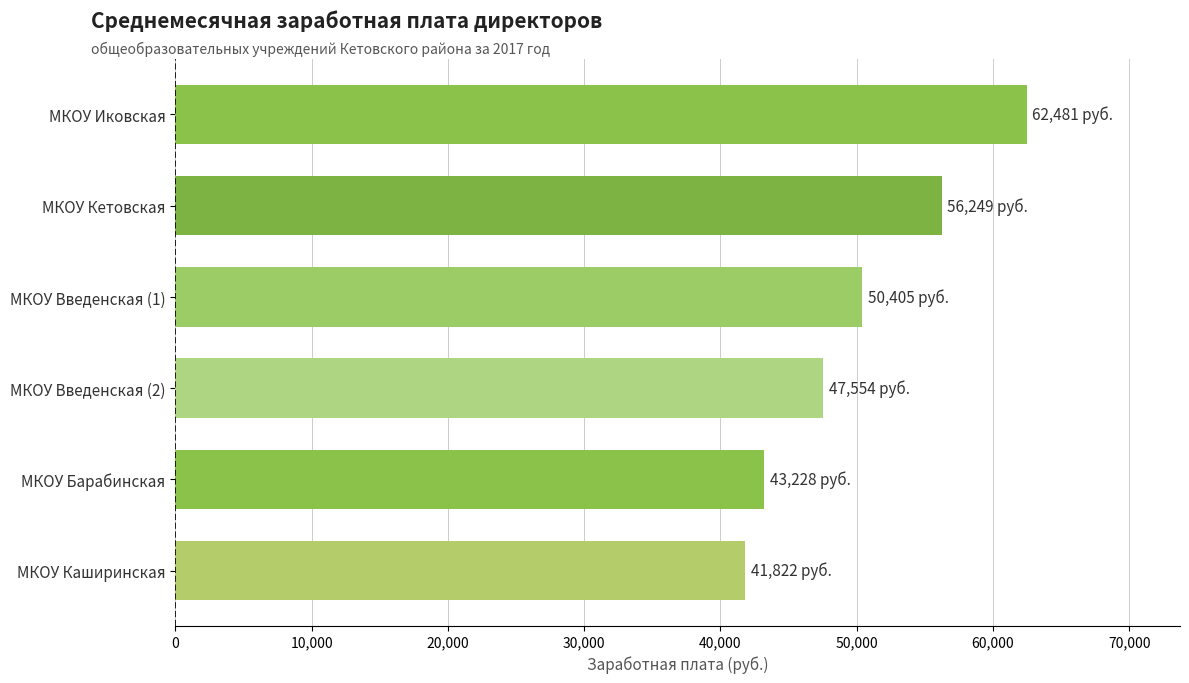

How many data points does each series have?

6